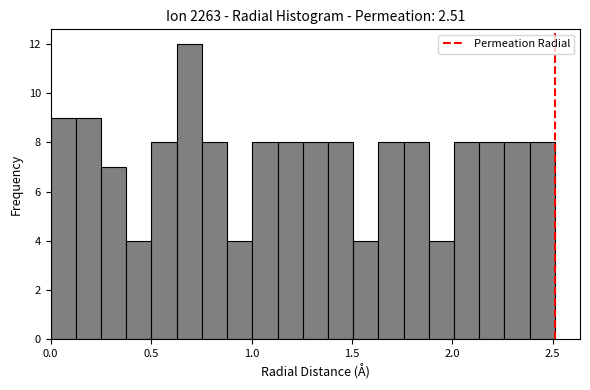

Around what value on the x-axis is the tallest bar? Give the approximate position of its centre, as read against the axis.

0.70